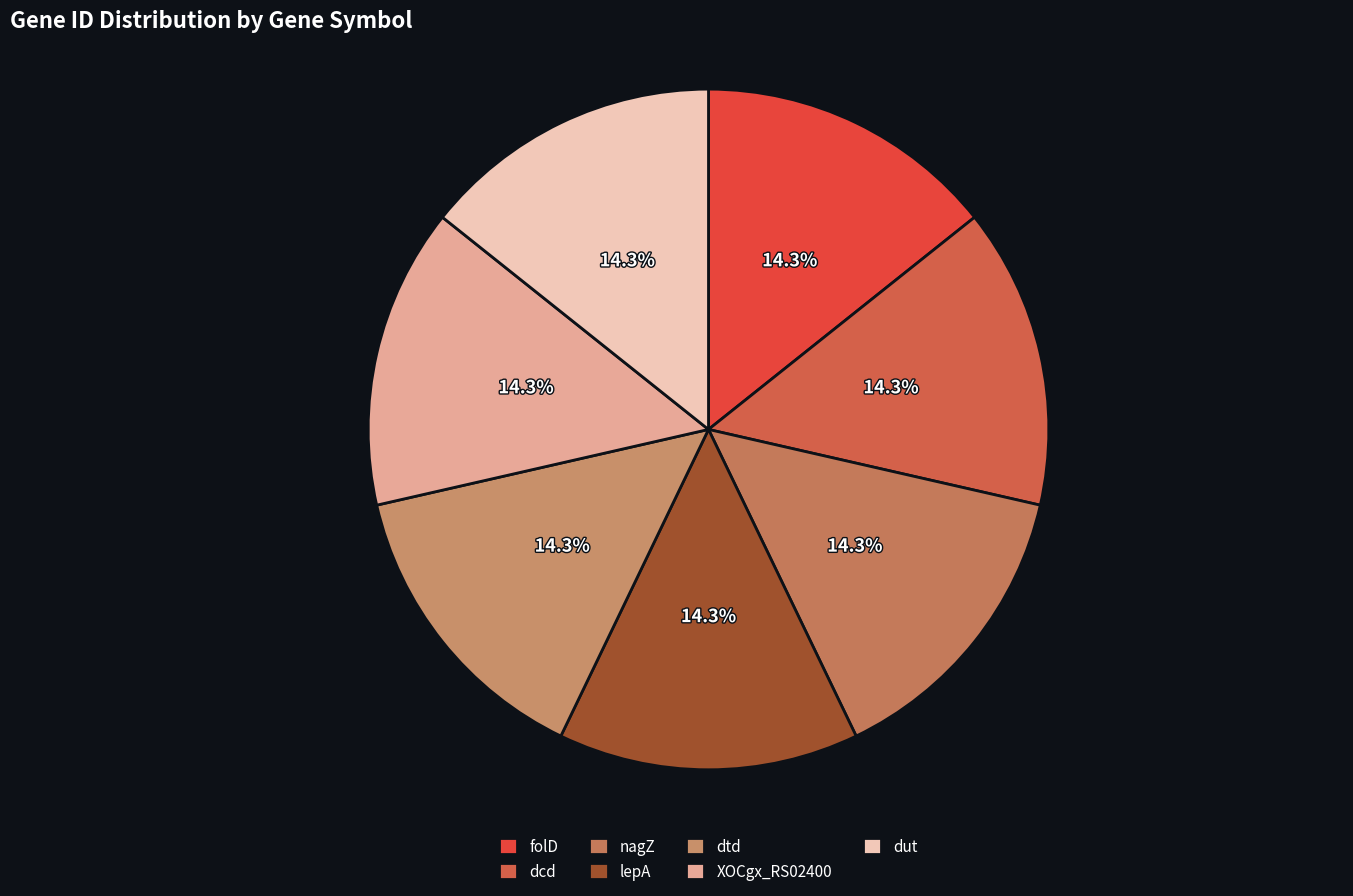

What percentage is NOT represented by lepA?

85.7%